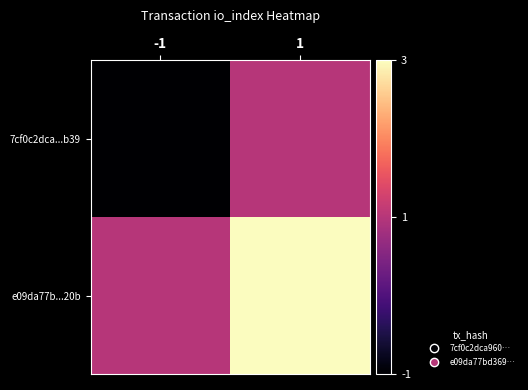

How many data points does each series have?

2